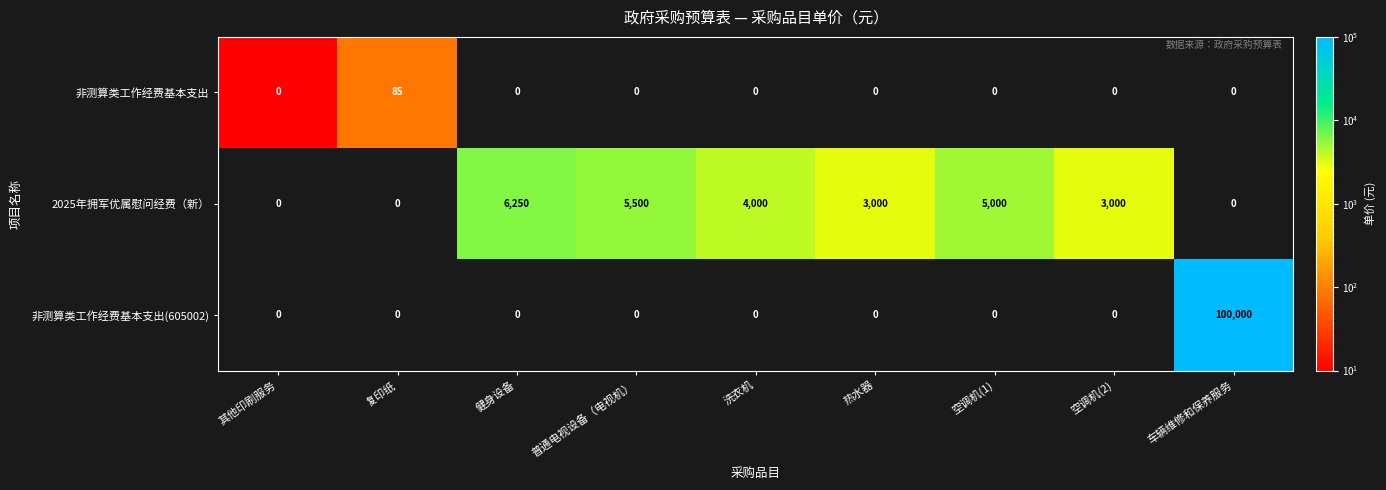

Read the 非测算类工作经费基本支出 value at 复印纸, to the nearest 5.

85